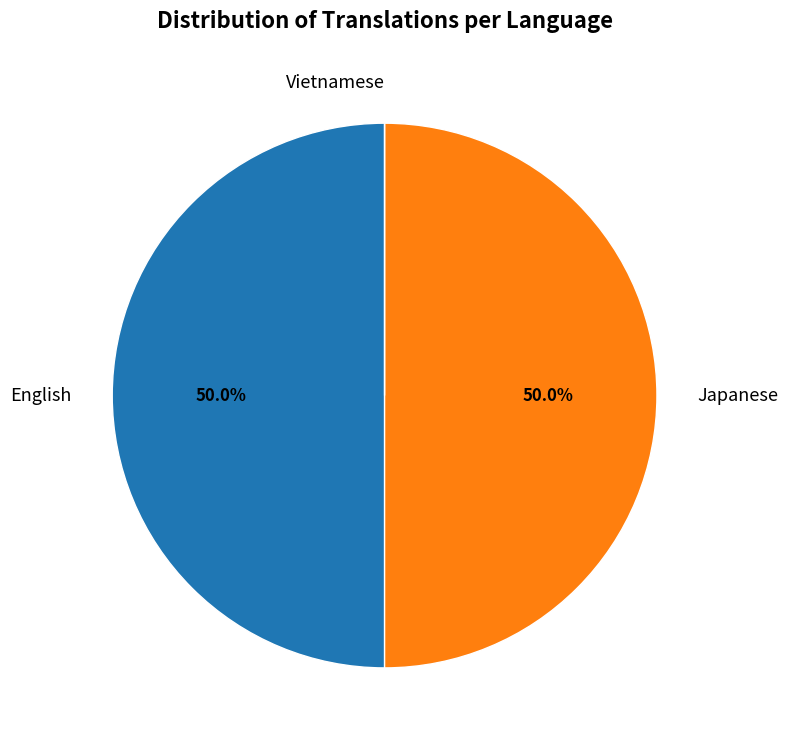

To the nearest percent, what is the average slice percentage?

33%